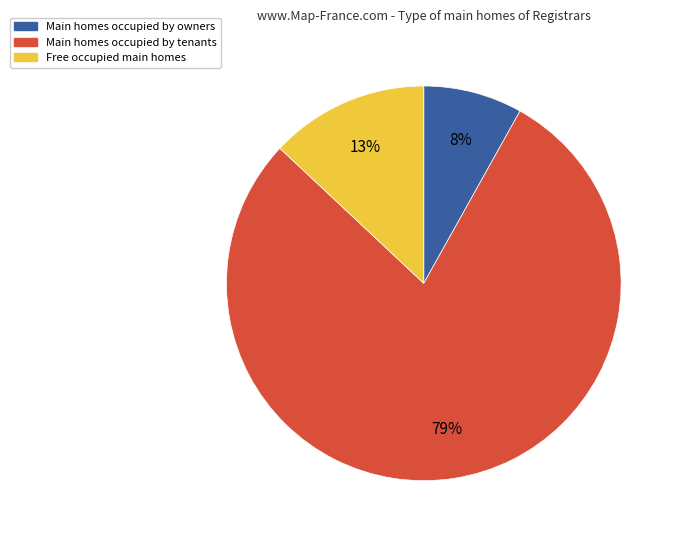

To the nearest percent, what is the difference between the largest and smallest slice percentages?

71%